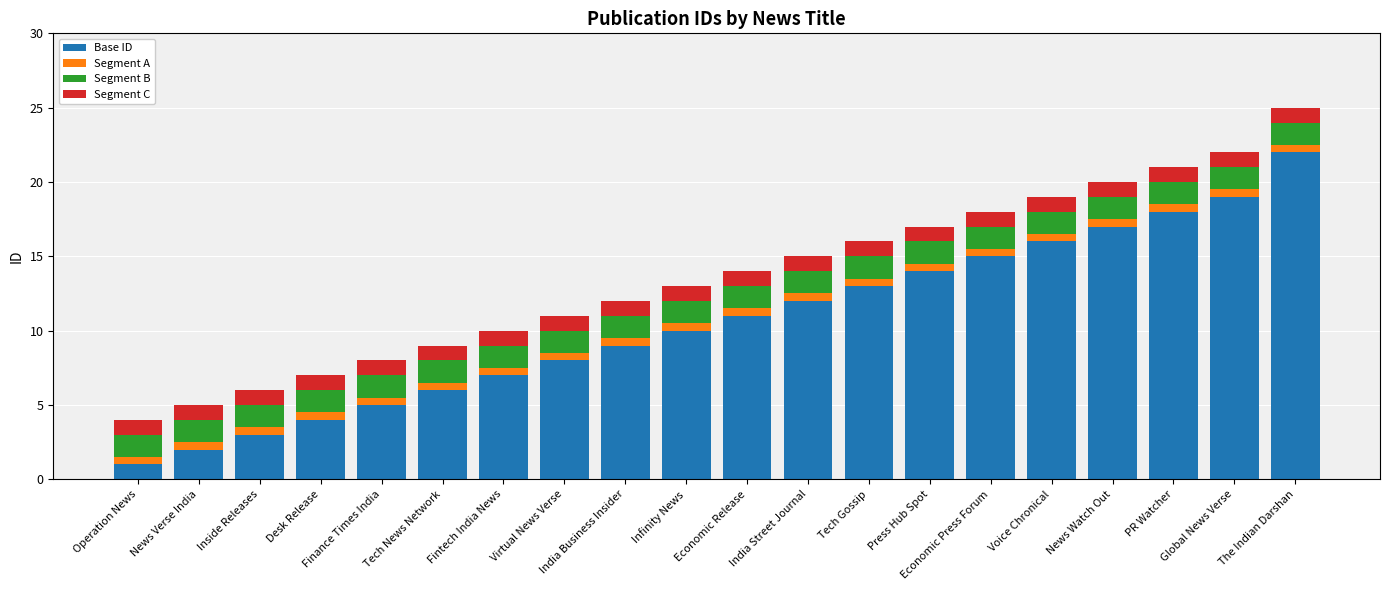

At which category is the sum across all series the highest?

The Indian Darshan